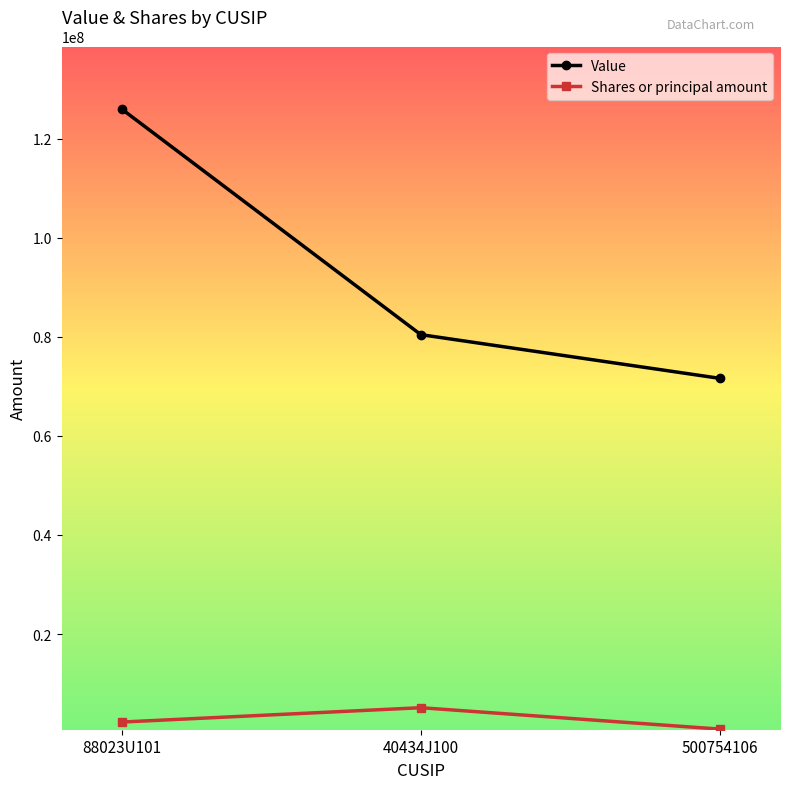

At which category is the sum across all series the highest?

88023U101